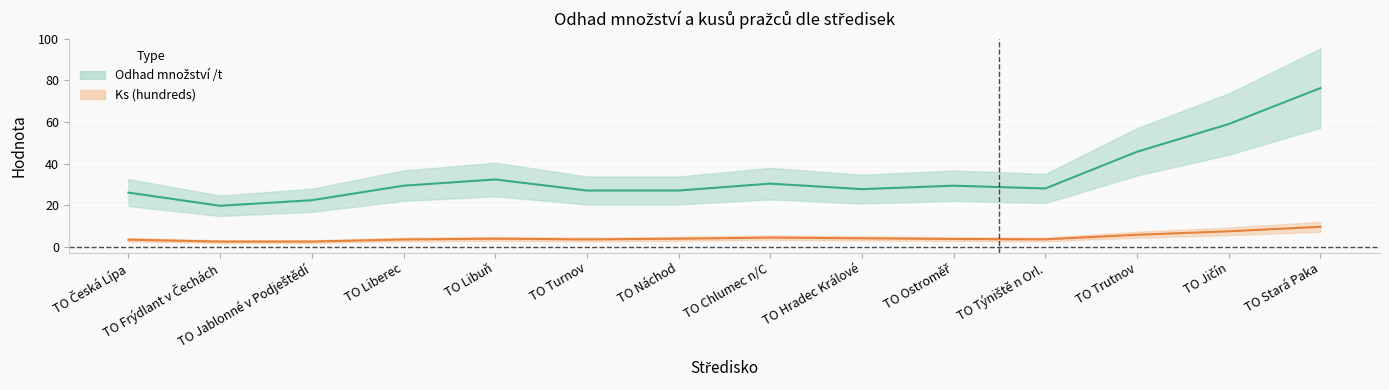

What is the average value of the Odhad množství /t series?

34.3